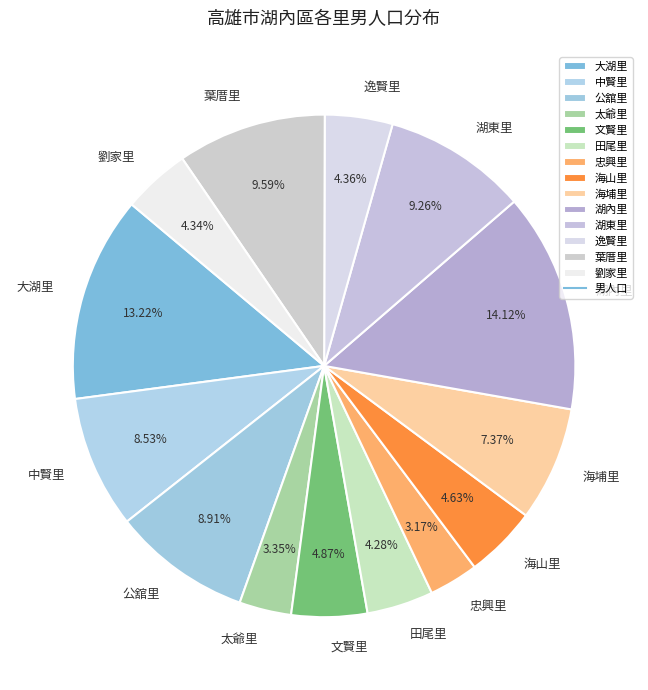

Is there any slice that represents more than half of the pie?

No